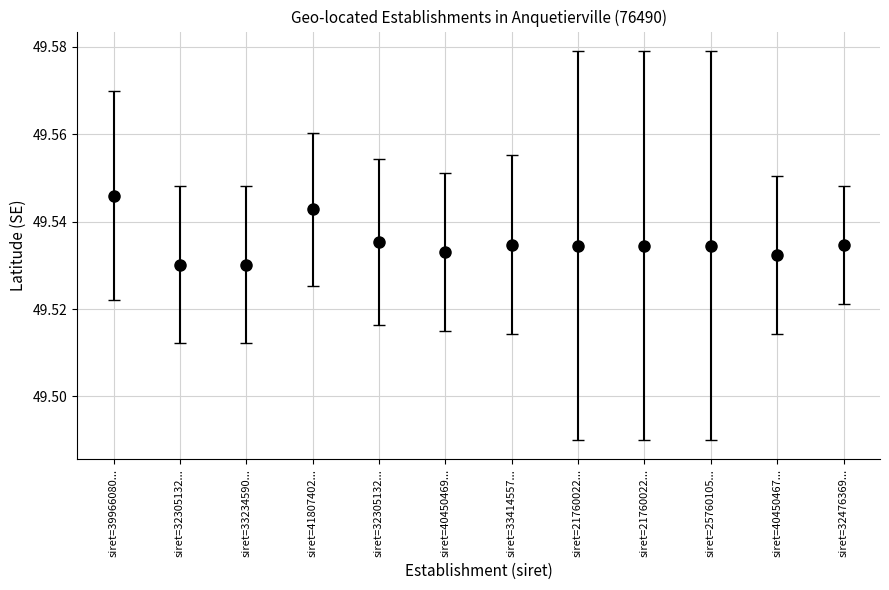

Count the number of data series in this chart.

1